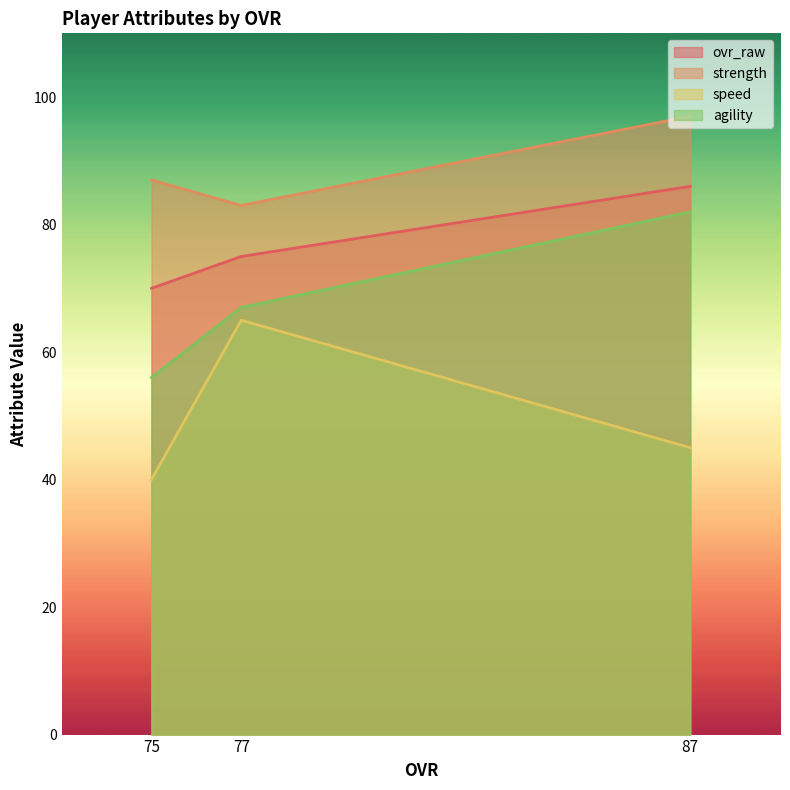

The speed series shows 61 at 87. True or false?

False